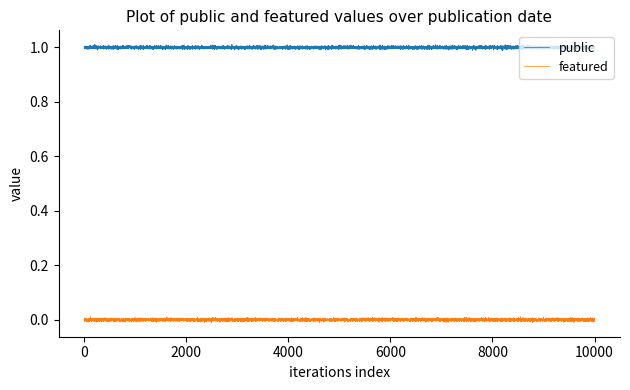

Which series has the largest total across all categories?

public